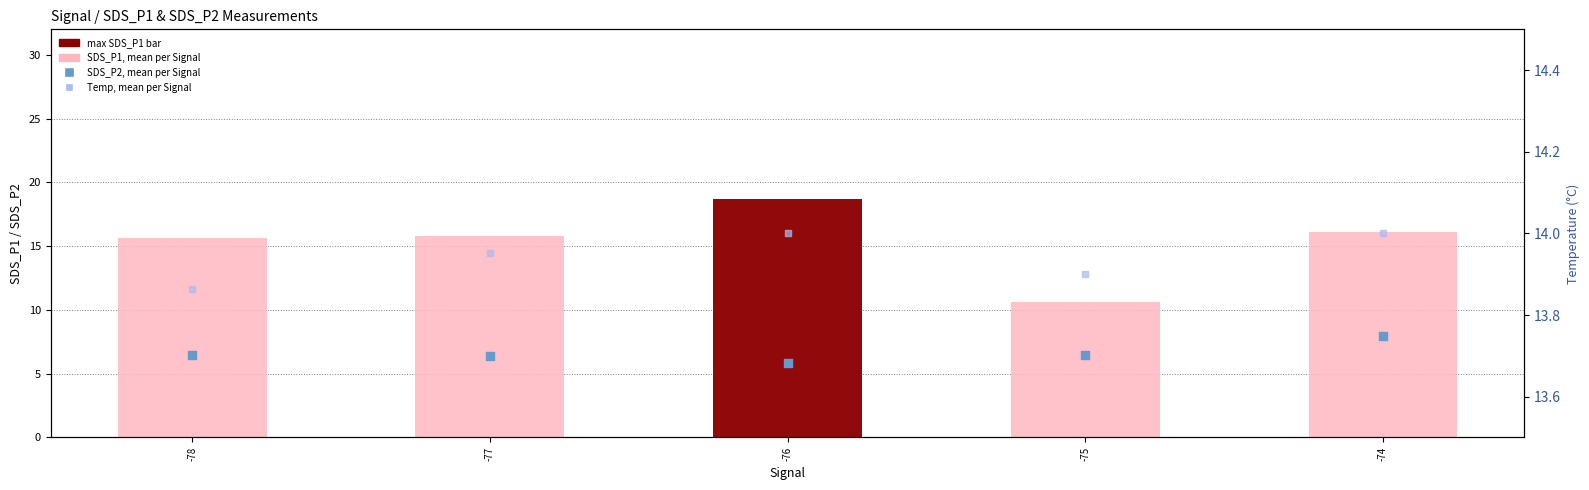

Which series reaches the maximum Y coordinate?

SDS_P1 (mean)